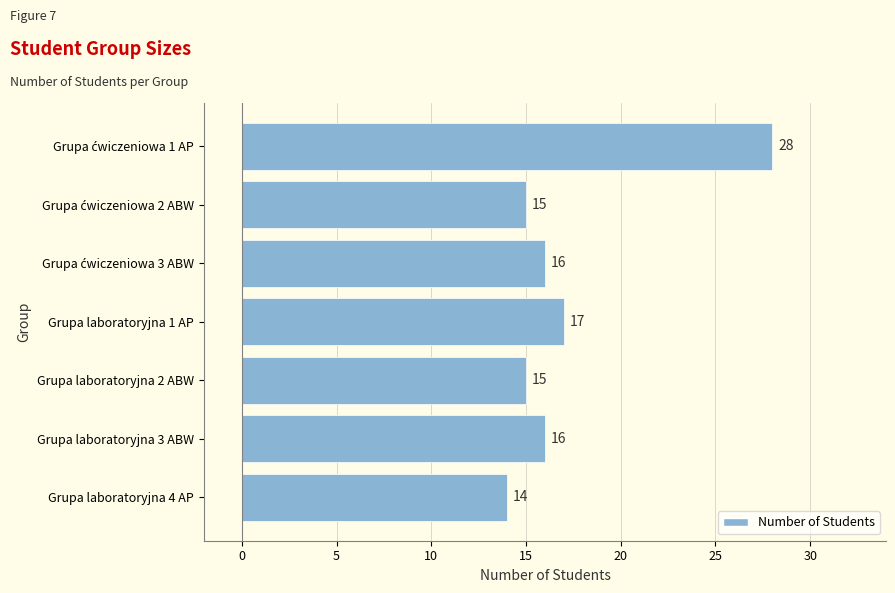

How many series are shown in this chart?

1